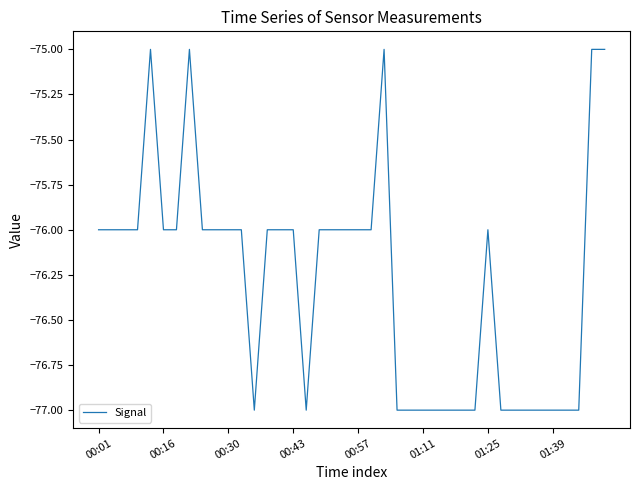

What is the minimum value shown in the chart?

-77